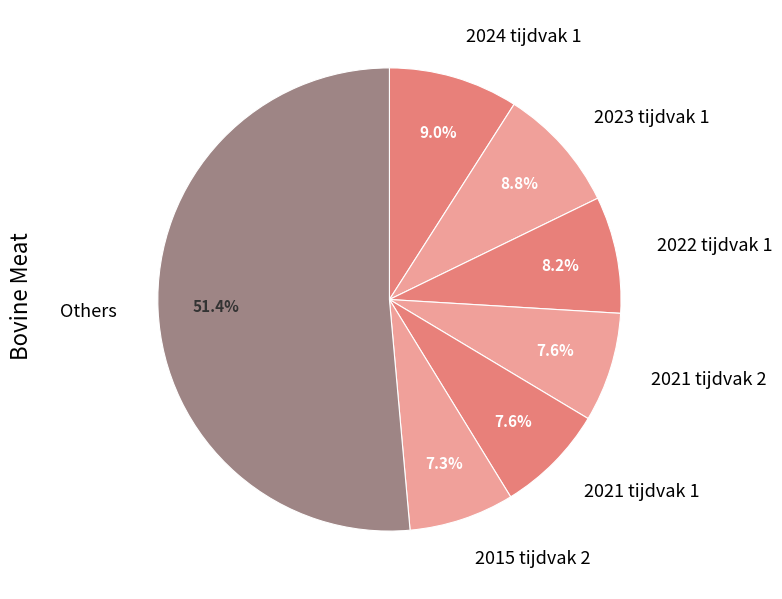

Which category accounts for the majority?

Others